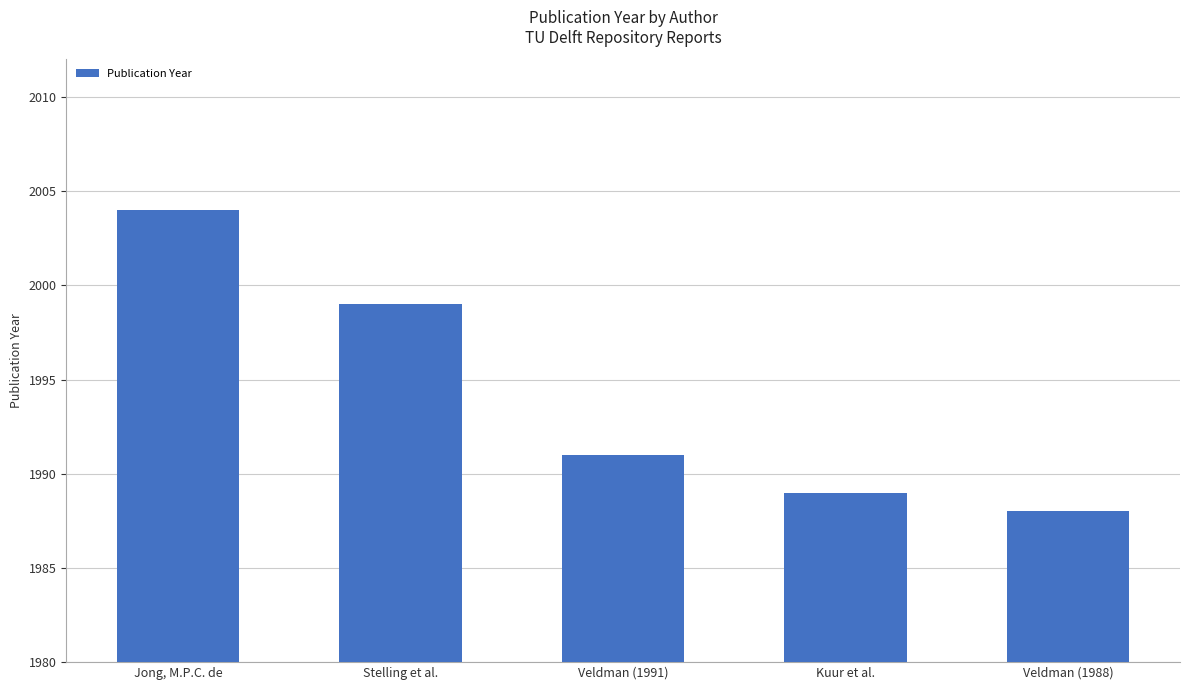

Does the chart contain any negative values?

No